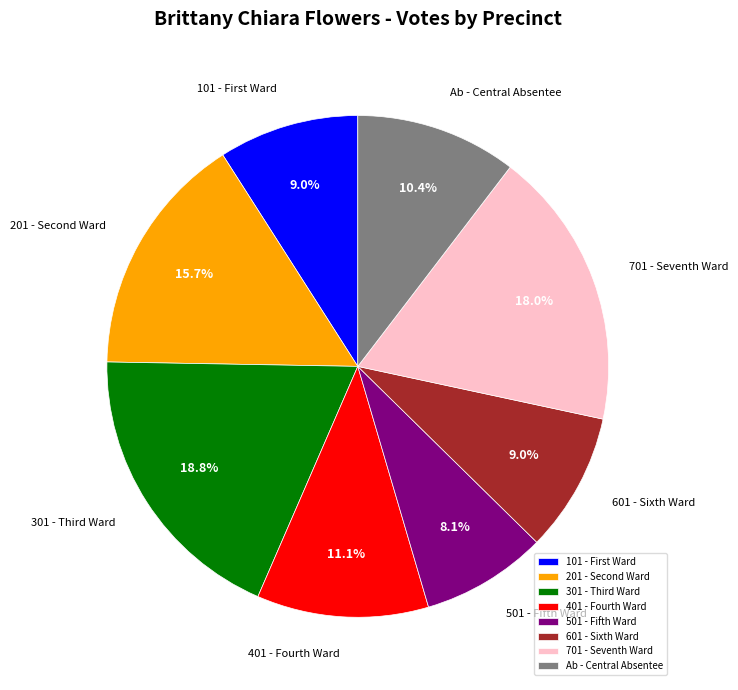

The 701 - Seventh Ward slice represents 18% of the pie. True or false?

True